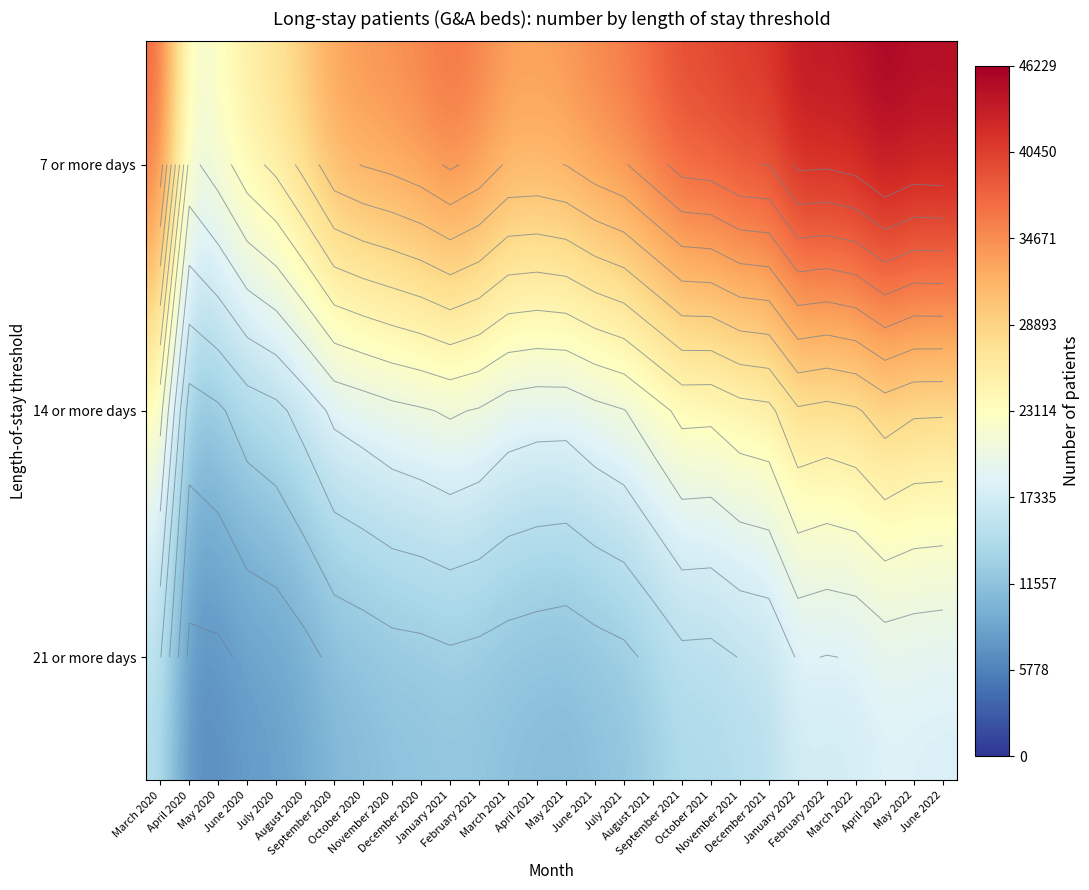

Which category has the highest value in the 7 or more days series?

April 2022